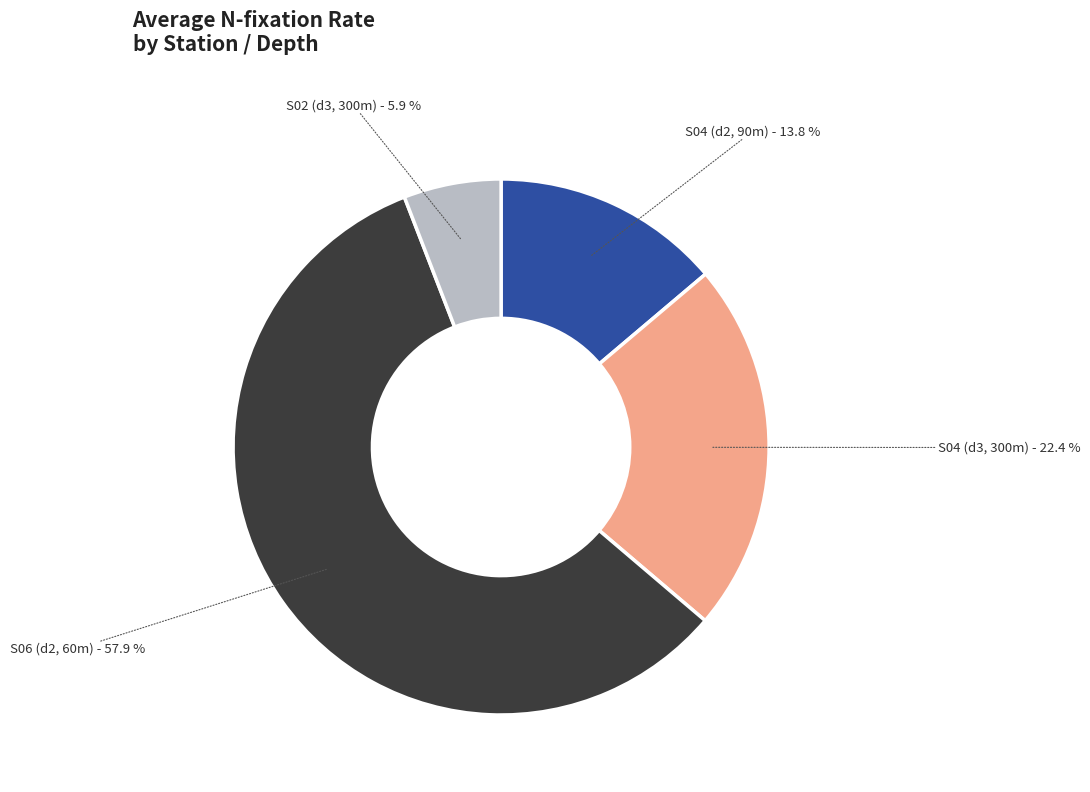

Does any single category account for the majority?

Yes